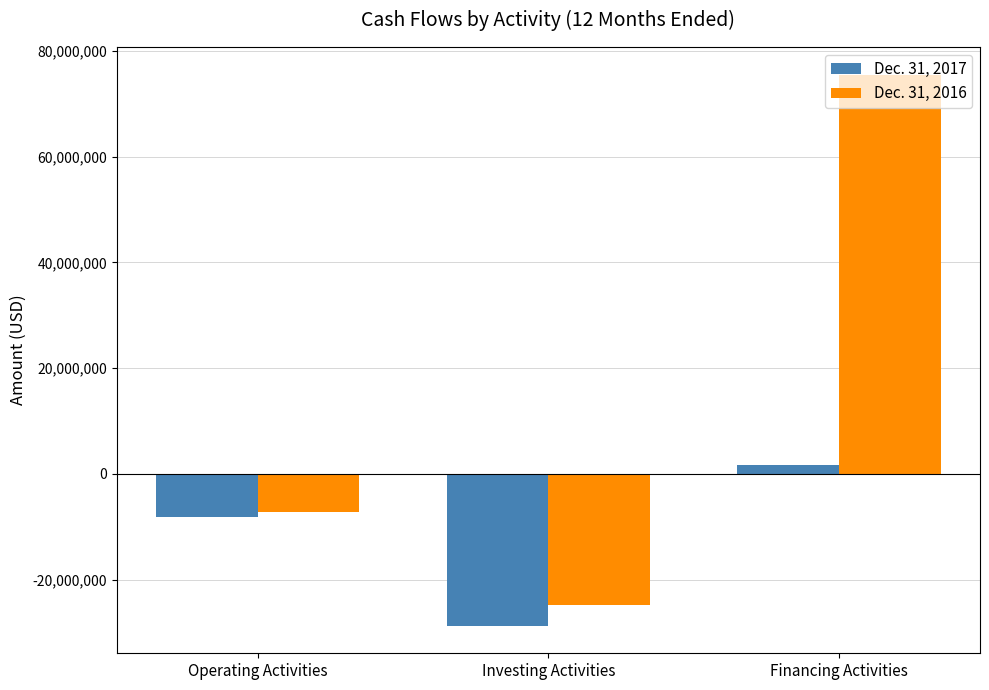

At which category is the sum across all series the highest?

Financing Activities